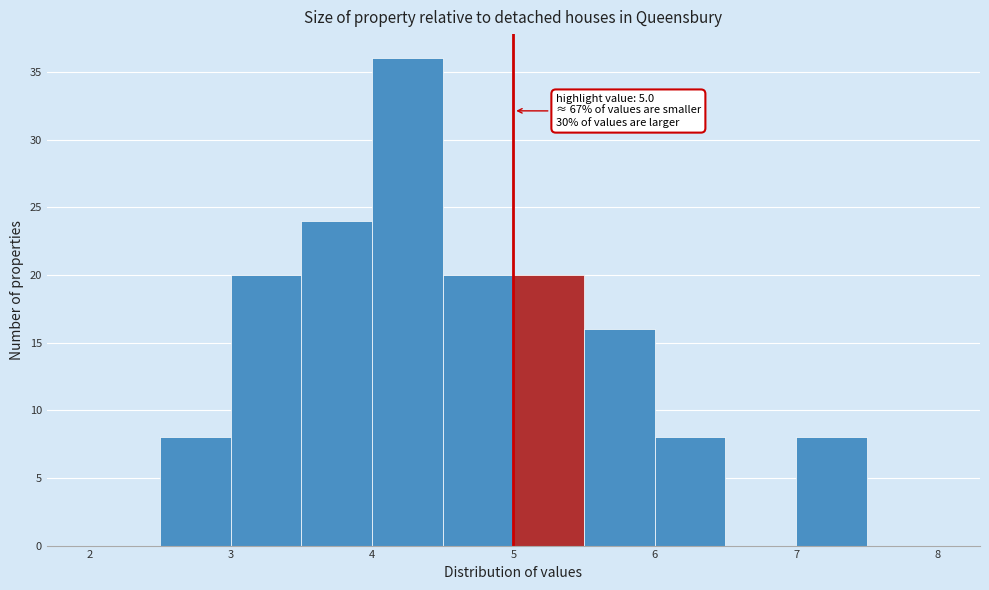

Which range on the x-axis has the tallest bar?

4.0 to 4.5